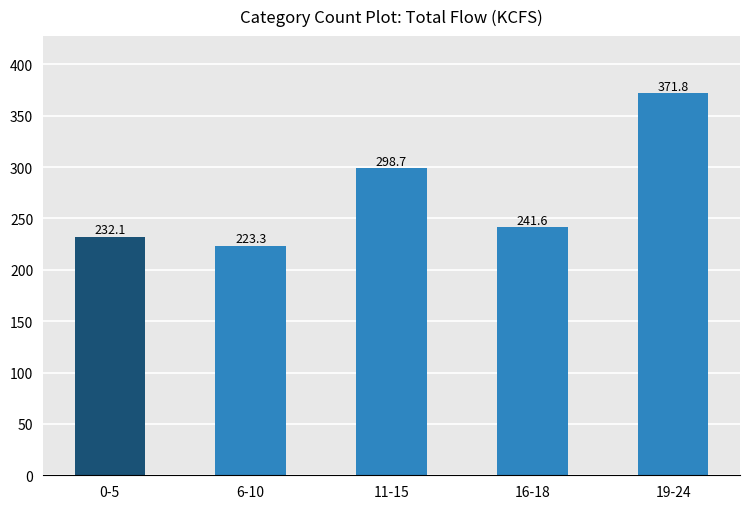

Where is the data nearest to the value 297?

11-15